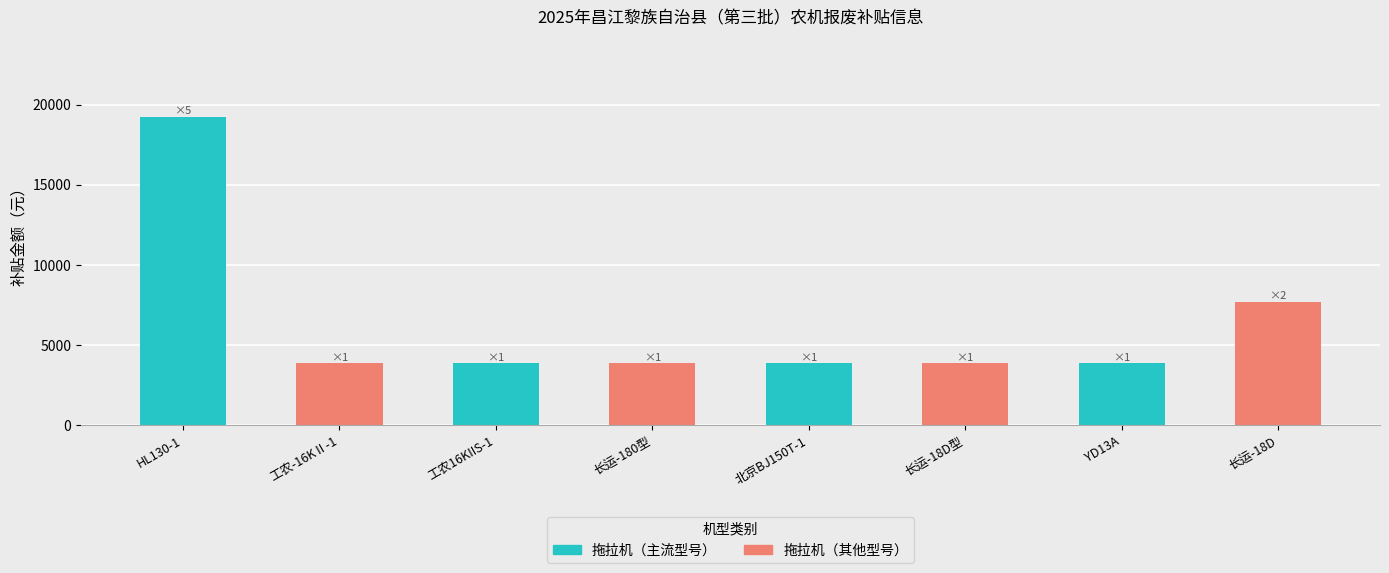

The value at 北京BJ150T-1 is 3850. True or false?

True